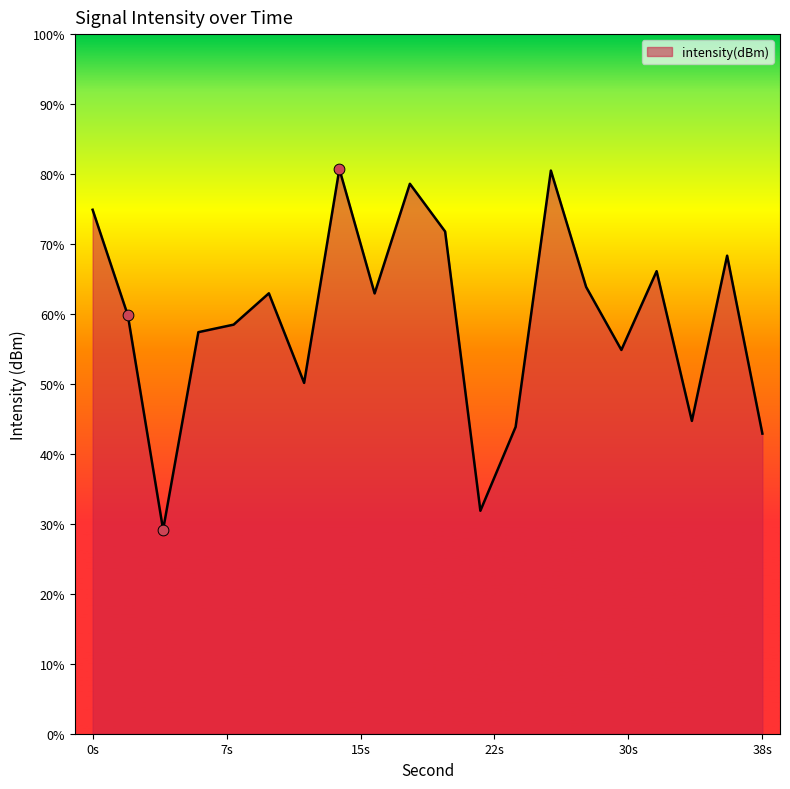

What is the change in value from 10 to 24?

-5.7